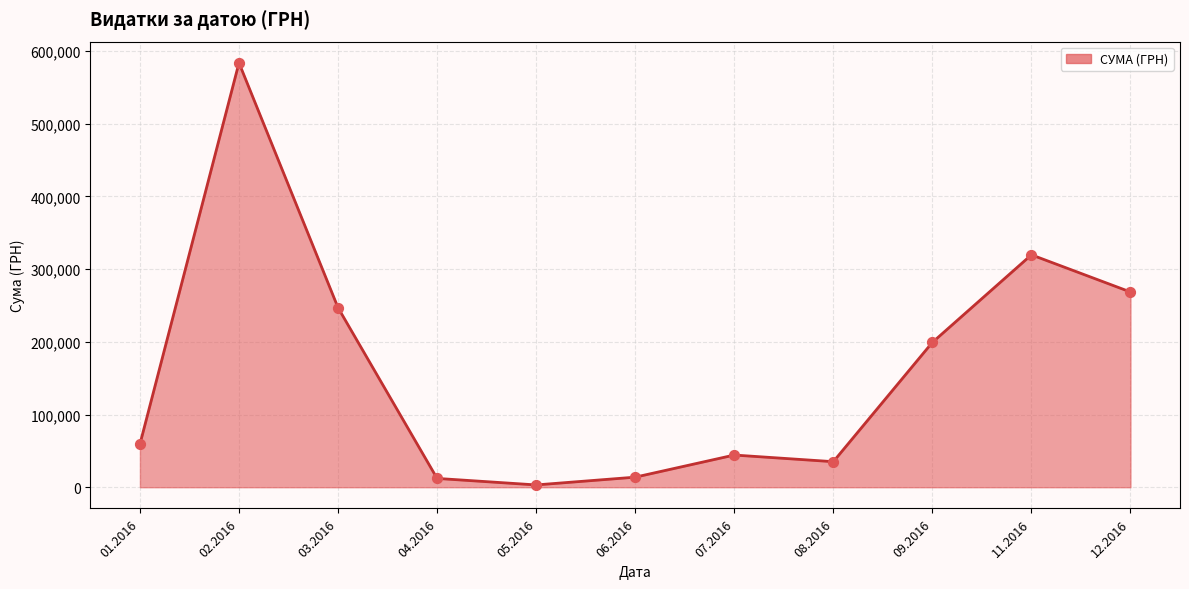

What is the change in value from 02.2016 to 12.2016?

-315087.6